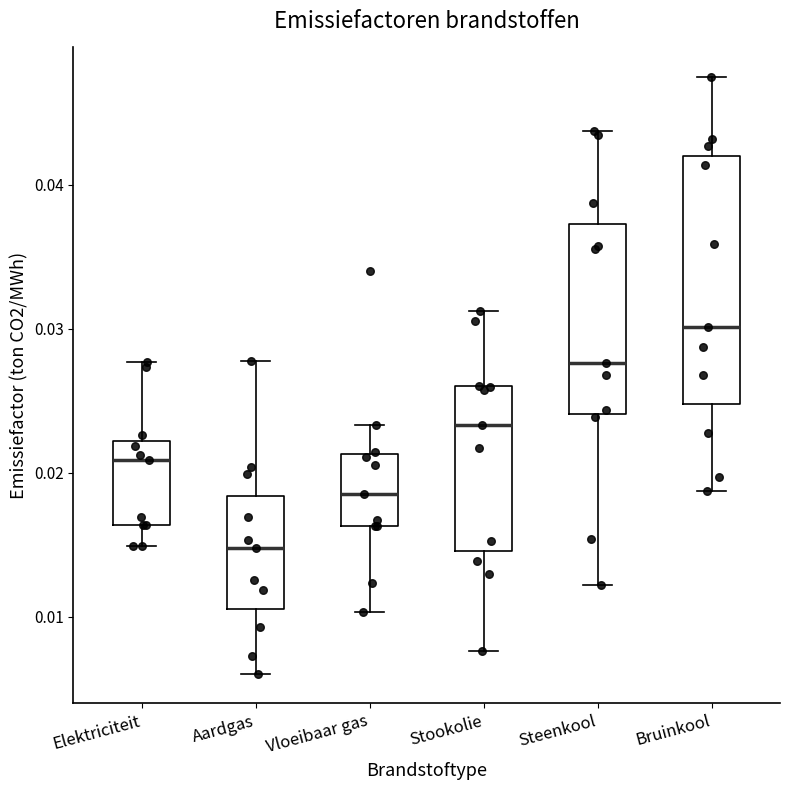

Which box's median line is the lowest?

Aardgas